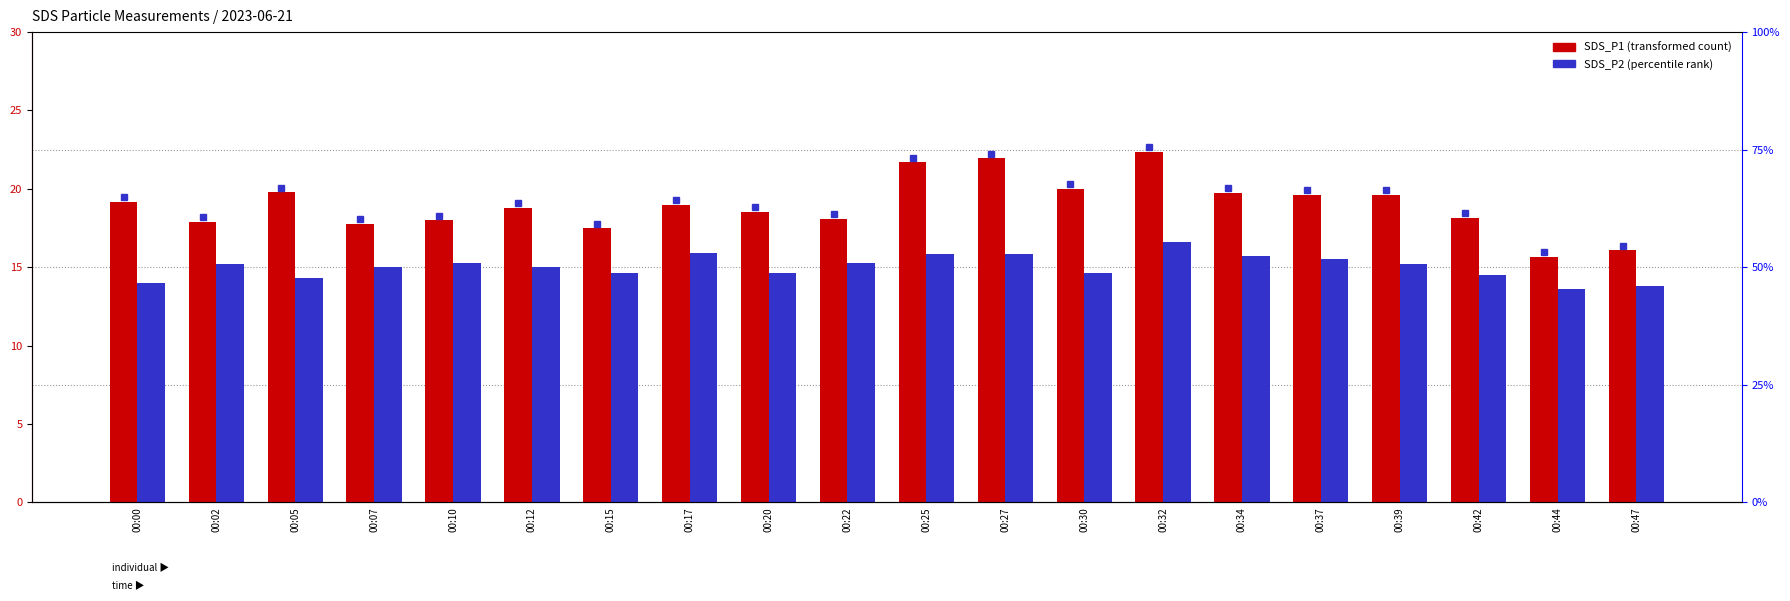

Between 00:15 and 00:25, which series saw the biggest shift?

SDS_P1